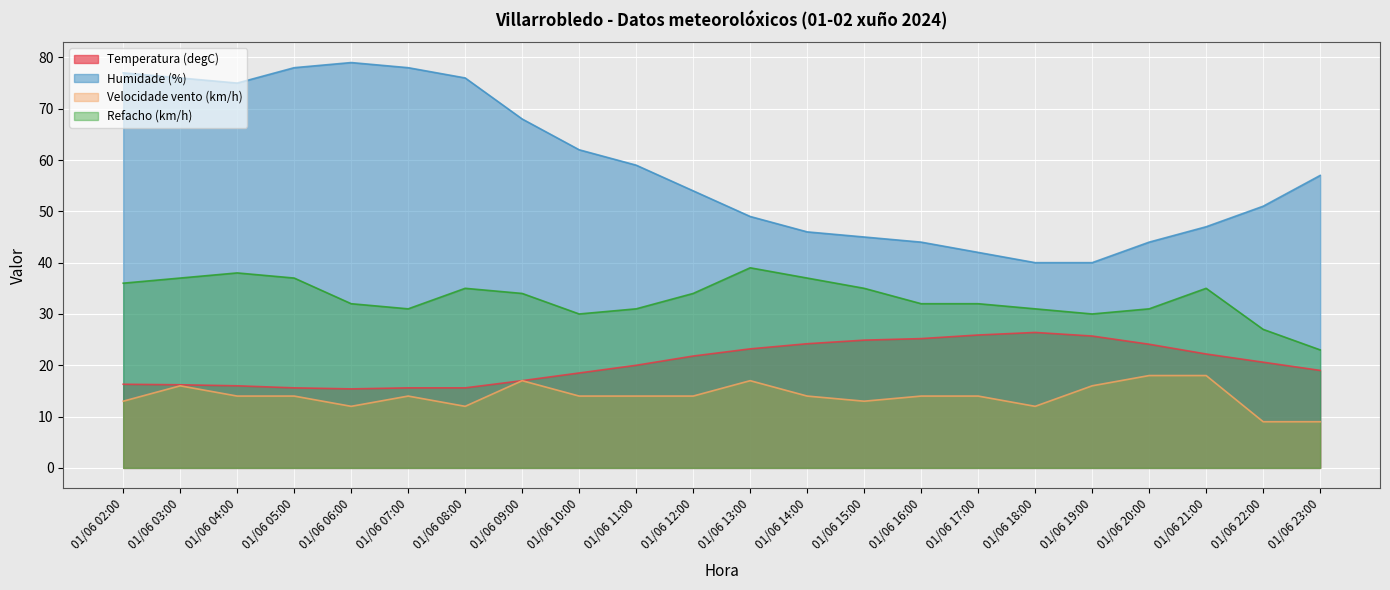

Which series has the largest range (max minus min)?

Humidade (%)